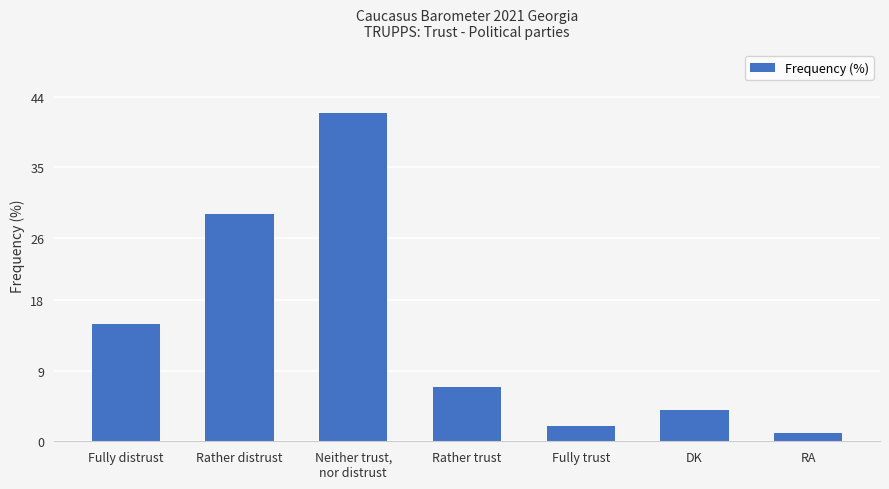

Which label corresponds to the largest value in the chart?

Neither trust,
nor distrust